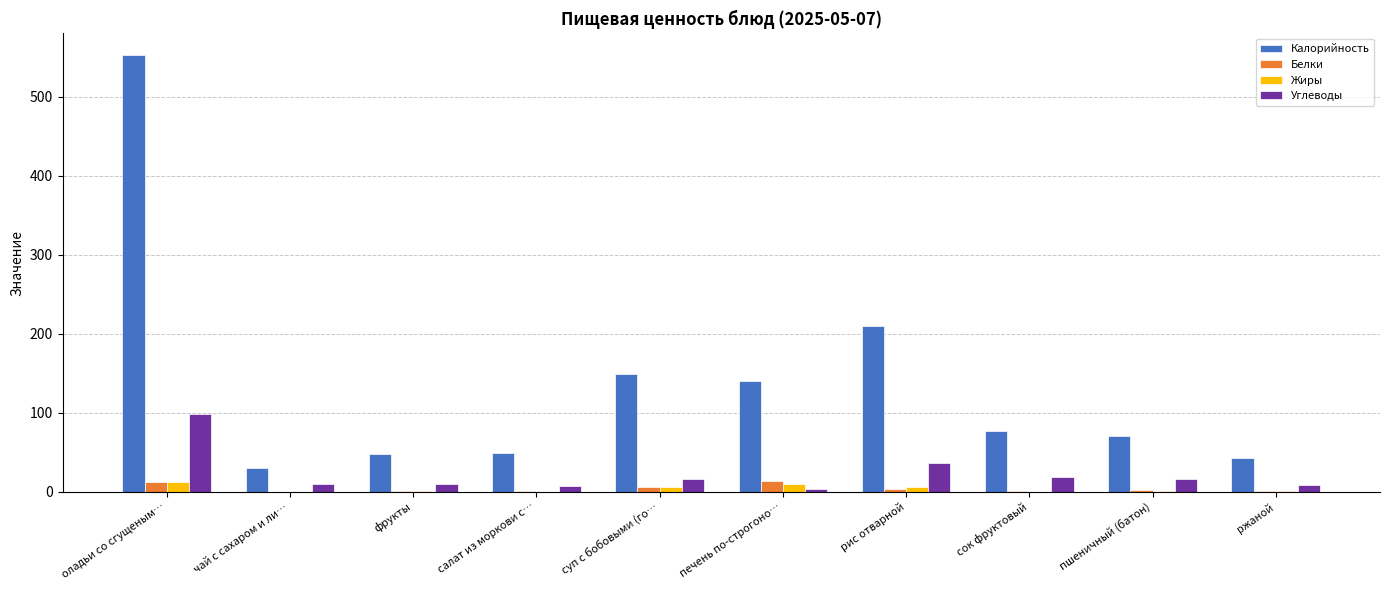

What is the total value across all series at оладьи со сгущеным…?

675.3